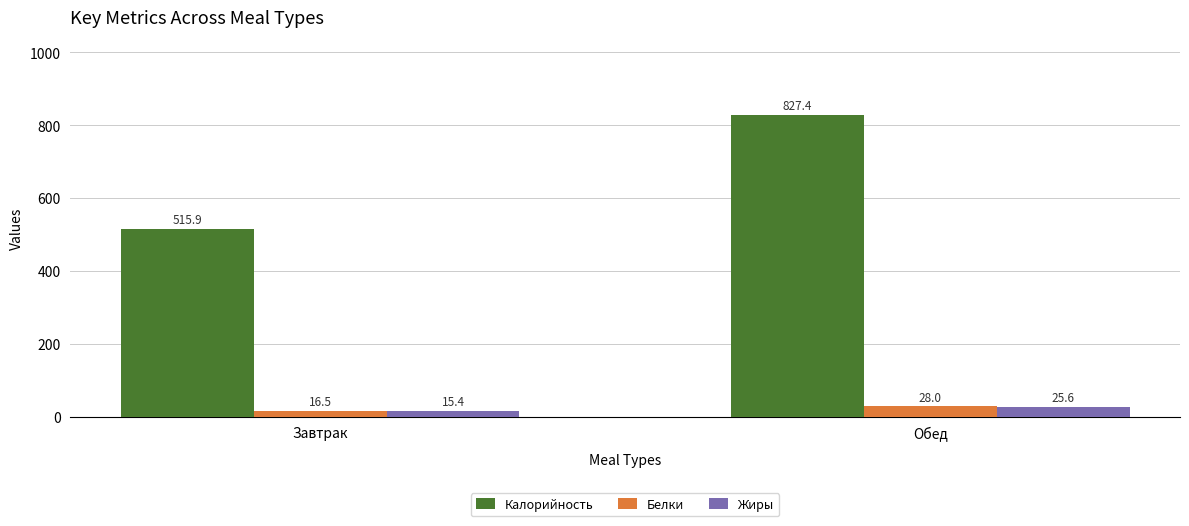

Reading right to left, list all the values displayed in this chart.

Калорийность: 827.4	515.9
Белки: 28.0	16.5
Жиры: 25.6	15.4